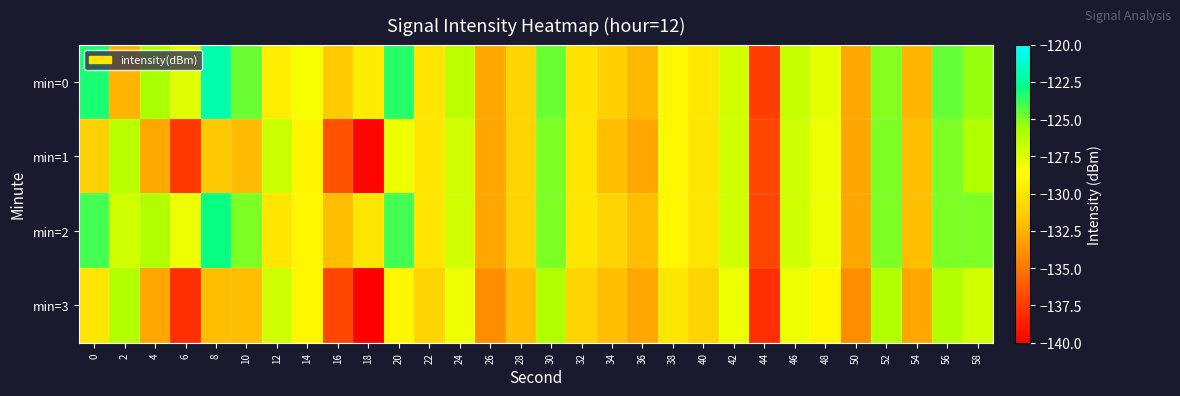

Reading left to right, what are all the values shown in this chart?

min=0: 0=-123.3	2=-132.4	4=-125.8	6=-127.6	8=-122.0	10=-124.7	12=-129.5	14=-128.4	16=-131.5	18=-129.6	20=-123.6	22=-129.9	24=-126.3	26=-132.9	28=-131.0	30=-124.6	32=-130.2	34=-131.2	36=-132.3	38=-129.0	40=-129.9	42=-127.2	44=-137.4	46=-126.7	48=-127.8	50=-132.9	52=-125.1	54=-132.3	56=-124.6	58=-125.4
min=1: 0=-131.1	2=-126.2	4=-132.9	6=-137.6	8=-131.5	10=-132.1	12=-126.8	14=-129.1	16=-136.5	18=-139.7	20=-128.0	22=-130.0	24=-127.0	26=-133.0	28=-131.0	30=-125.0	32=-130.0	34=-132.0	36=-133.0	38=-129.0	40=-130.0	42=-127.0	44=-137.0	46=-127.0	48=-128.0	50=-133.0	52=-125.0	54=-132.0	56=-125.0	58=-126.0
min=2: 0=-124.0	2=-127.0	4=-126.0	6=-128.0	8=-123.0	10=-125.0	12=-130.0	14=-129.0	16=-132.0	18=-130.0	20=-124.0	22=-130.0	24=-127.0	26=-133.0	28=-131.0	30=-125.0	32=-130.0	34=-131.0	36=-132.0	38=-129.0	40=-130.0	42=-127.0	44=-137.0	46=-127.0	48=-128.0	50=-133.0	52=-125.0	54=-132.0	56=-125.0	58=-125.0
min=3: 0=-130.0	2=-126.0	4=-133.0	6=-138.0	8=-132.0	10=-132.0	12=-127.0	14=-129.0	16=-137.0	18=-140.0	20=-129.0	22=-131.0	24=-128.0	26=-134.0	28=-132.0	30=-126.0	32=-131.0	34=-132.0	36=-133.0	38=-130.0	40=-131.0	42=-128.0	44=-138.0	46=-128.0	48=-129.0	50=-134.0	52=-126.0	54=-133.0	56=-126.0	58=-127.0